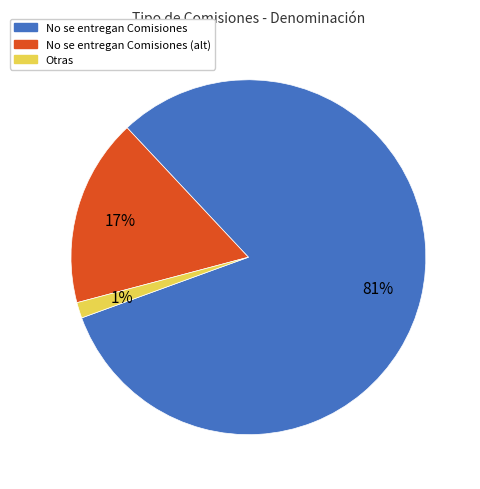

To the nearest percent, what is the average slice percentage?

33%